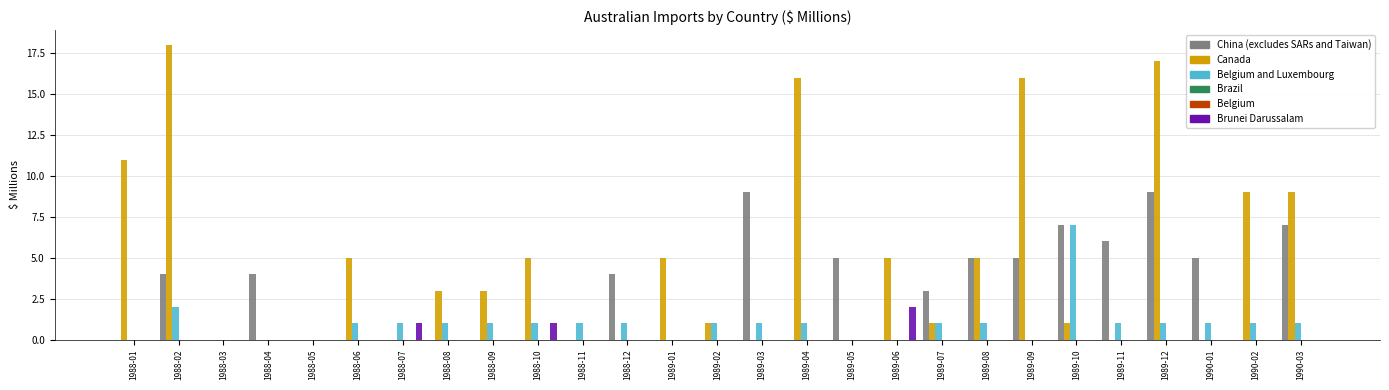

Which has a higher value, 1988-04 or 1988-05?

1988-04